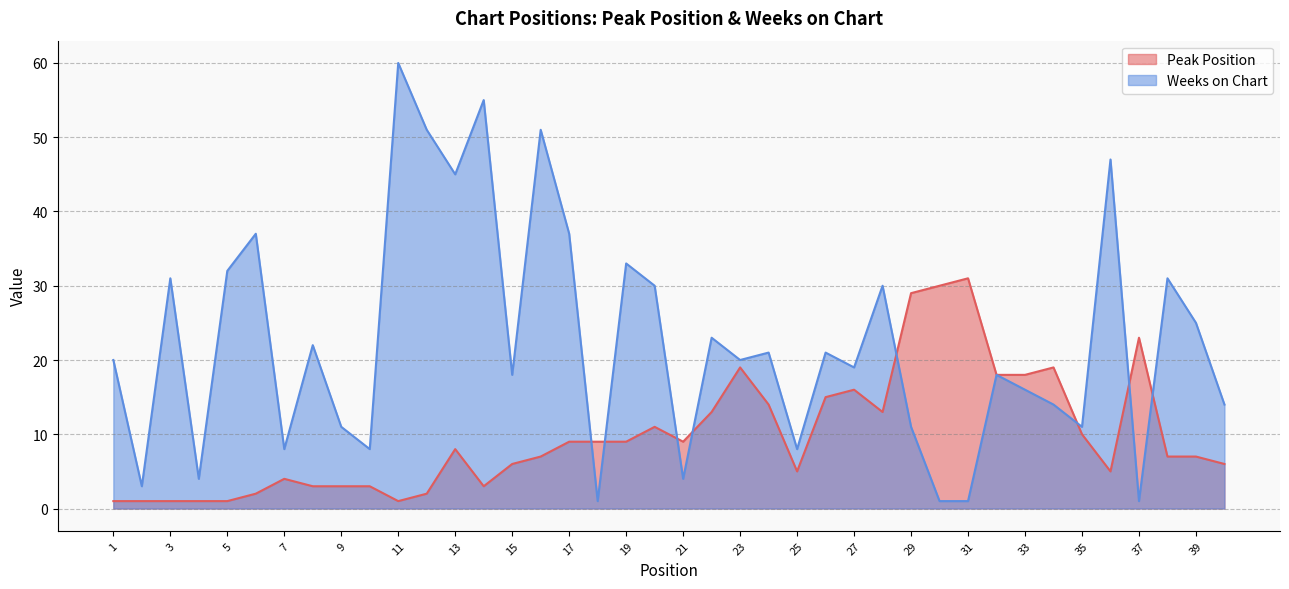

Where is the first local maximum for Weeks on Chart?

3